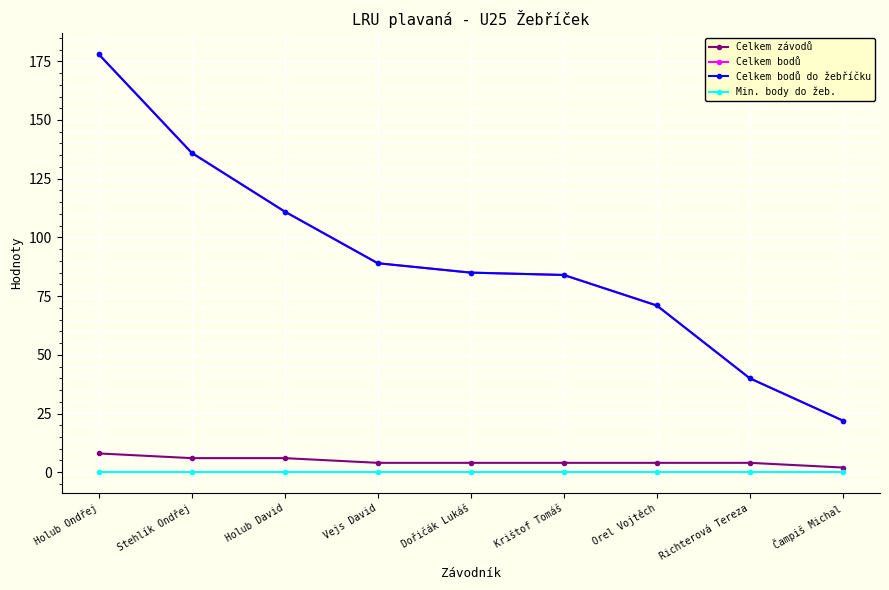

How many lines are shown in the chart?

4